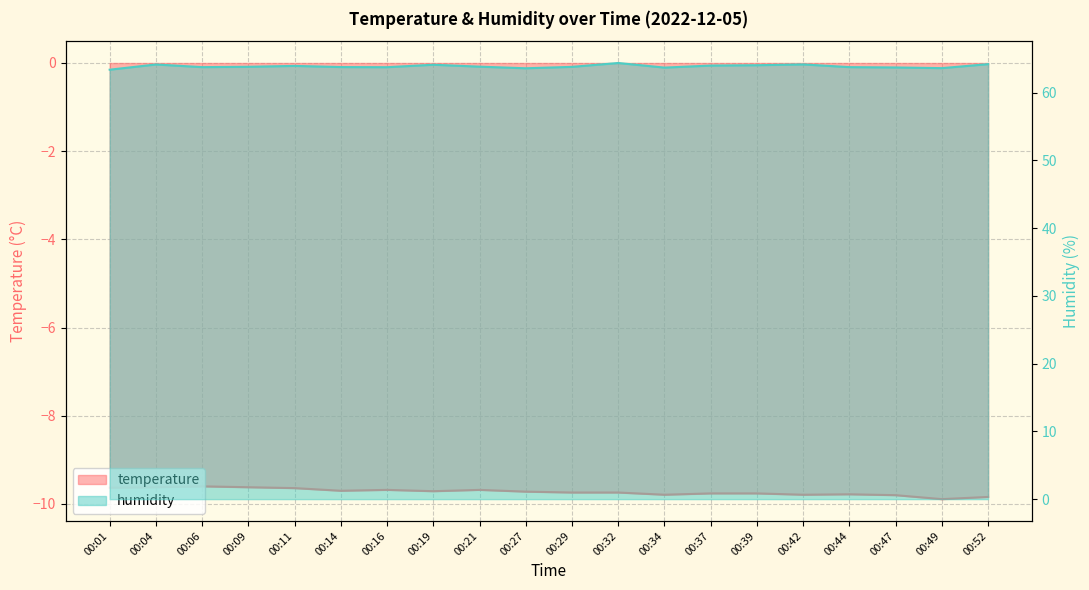

Reading left to right, what are all the values shown in this chart?

temperature: 00:01=-9.6	00:04=-9.6	00:06=-9.6	00:09=-9.6	00:11=-9.6	00:14=-9.7	00:16=-9.7	00:19=-9.7	00:21=-9.7	00:27=-9.7	00:29=-9.7	00:32=-9.7	00:34=-9.8	00:37=-9.8	00:39=-9.8	00:42=-9.8	00:44=-9.8	00:47=-9.8	00:49=-9.9	00:52=-9.8
humidity: 00:01=63.4	00:04=64.2	00:06=63.8	00:09=63.8	00:11=63.9	00:14=63.8	00:16=63.8	00:19=64.1	00:21=63.8	00:27=63.6	00:29=63.8	00:32=64.4	00:34=63.7	00:37=64.0	00:39=64.0	00:42=64.2	00:44=63.8	00:47=63.7	00:49=63.6	00:52=64.2